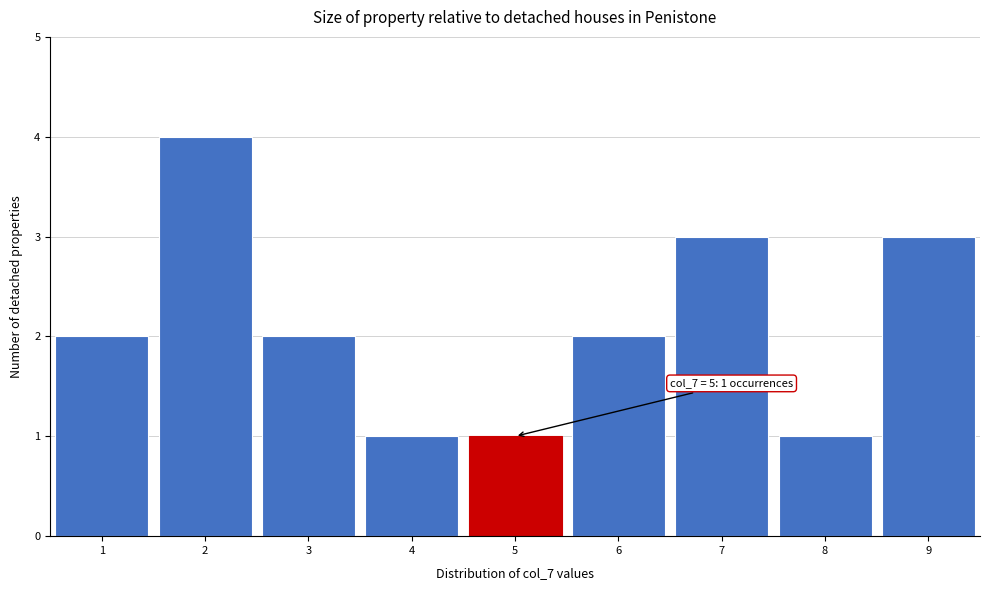

Over which range of the x-axis is the bar tallest?

1.5 to 2.5